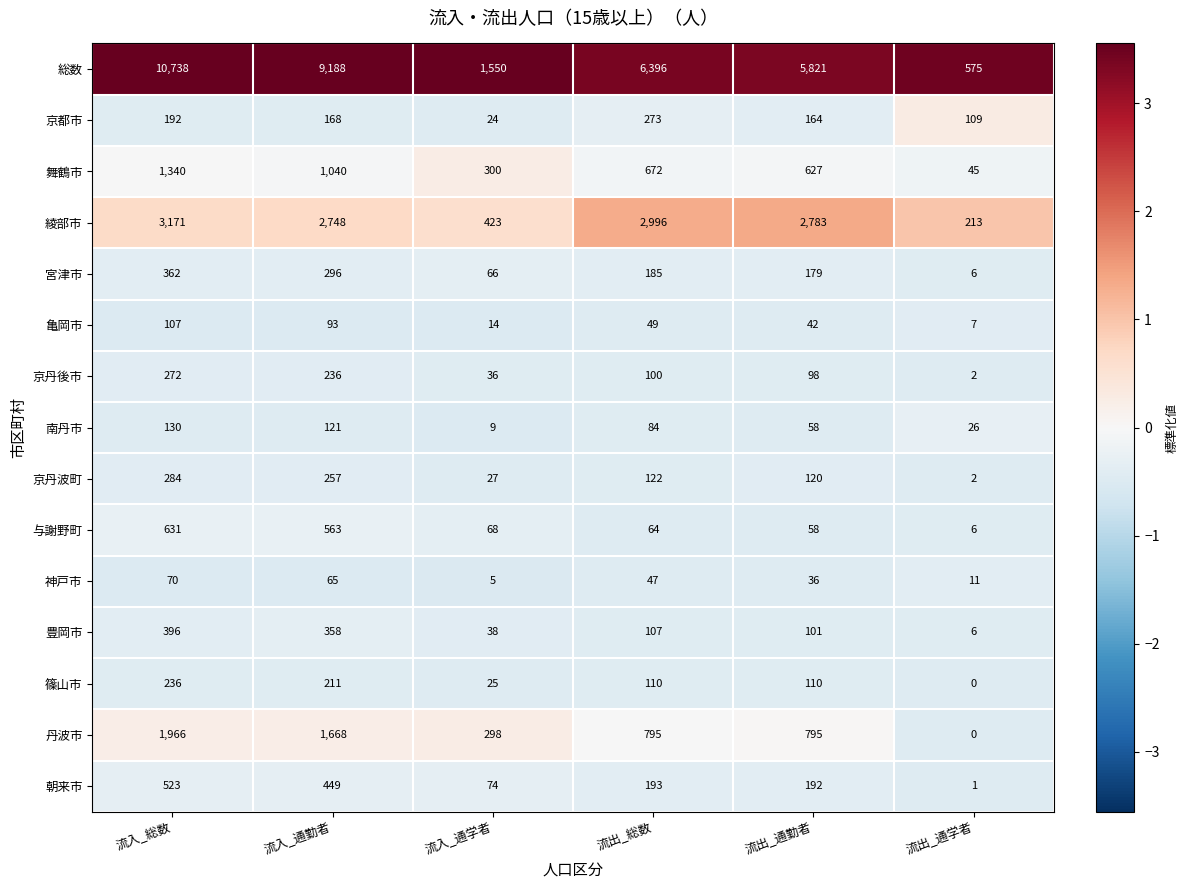

What is the sum of the 南丹市 values at 流出_通勤者 and 流入_総数?

188